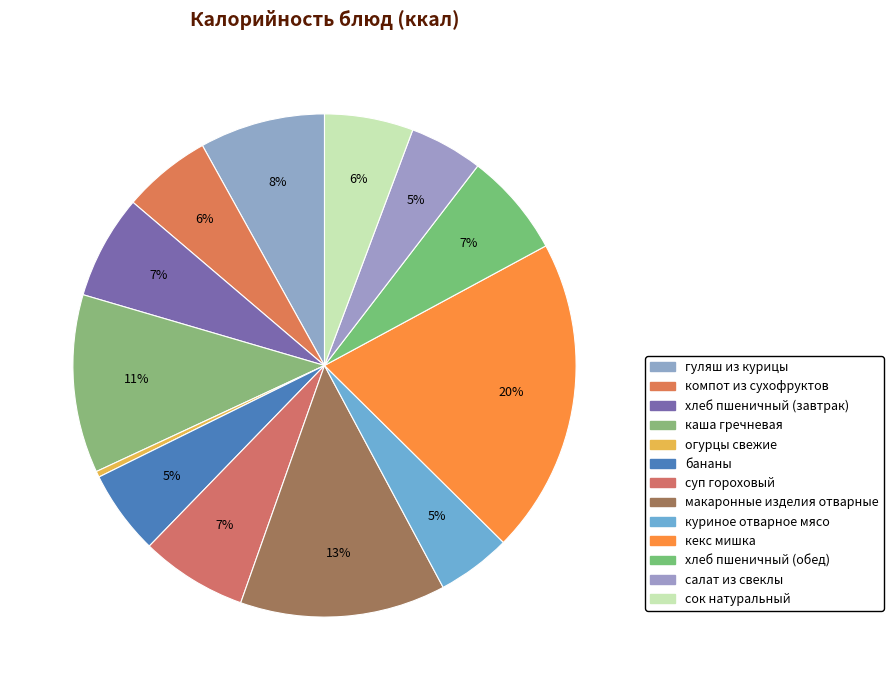

Does any single category account for the majority?

No